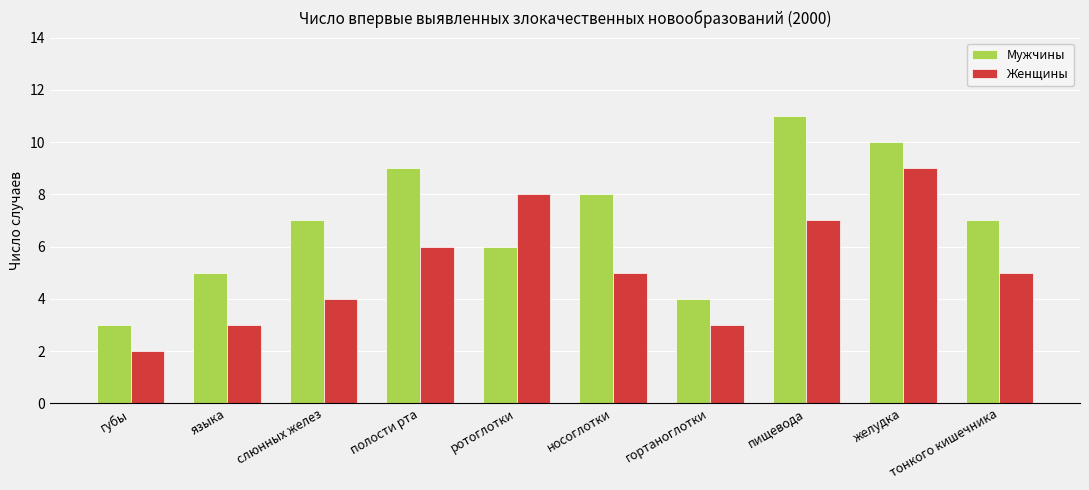

How many categories are shown in the chart?

10